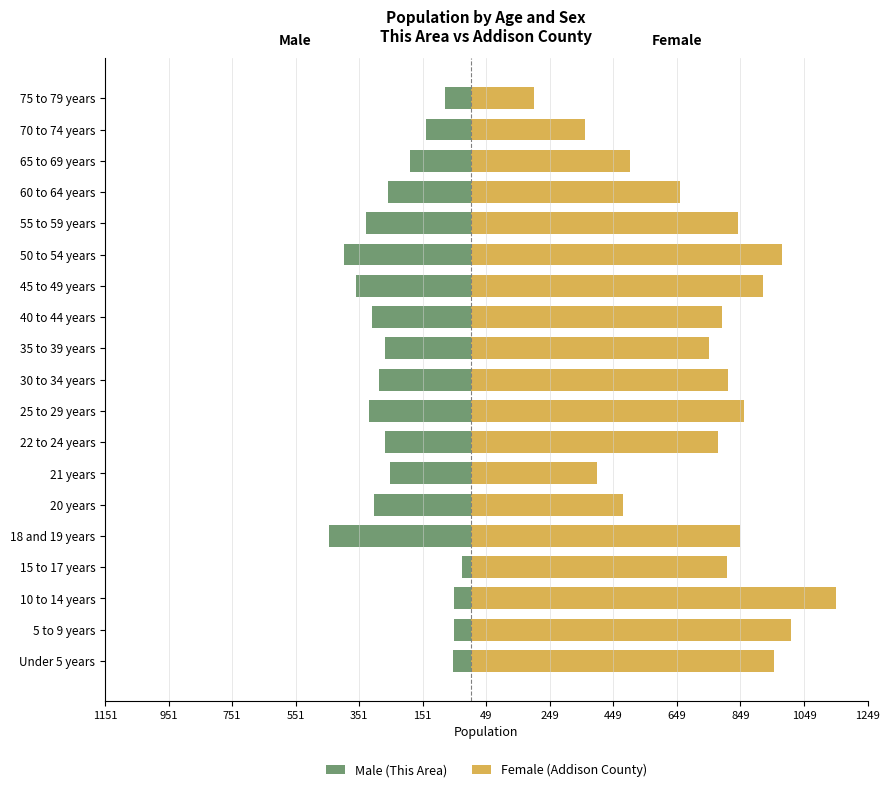

Which series changed the most between 18 and 19 years and 75 to 79 years?

Female (Addison County)